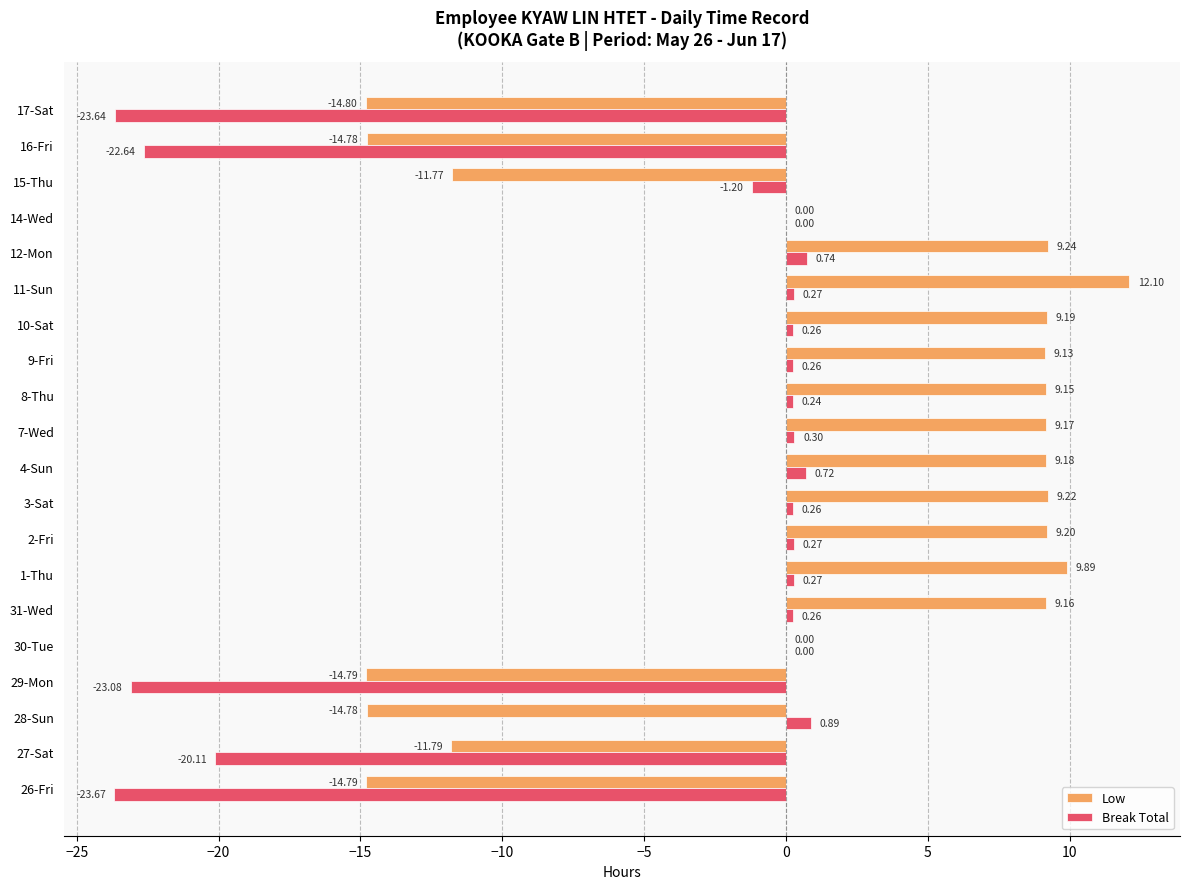

What is the sum of the Low values at 1-Thu and 30-Tue?

9.9